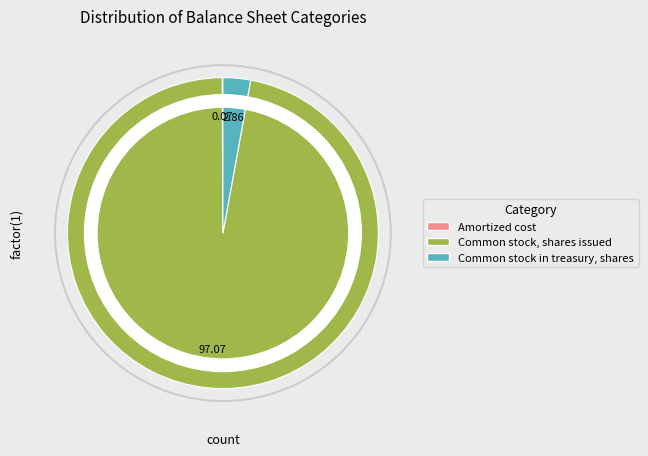

Which slice is the largest?

Common stock, shares issued